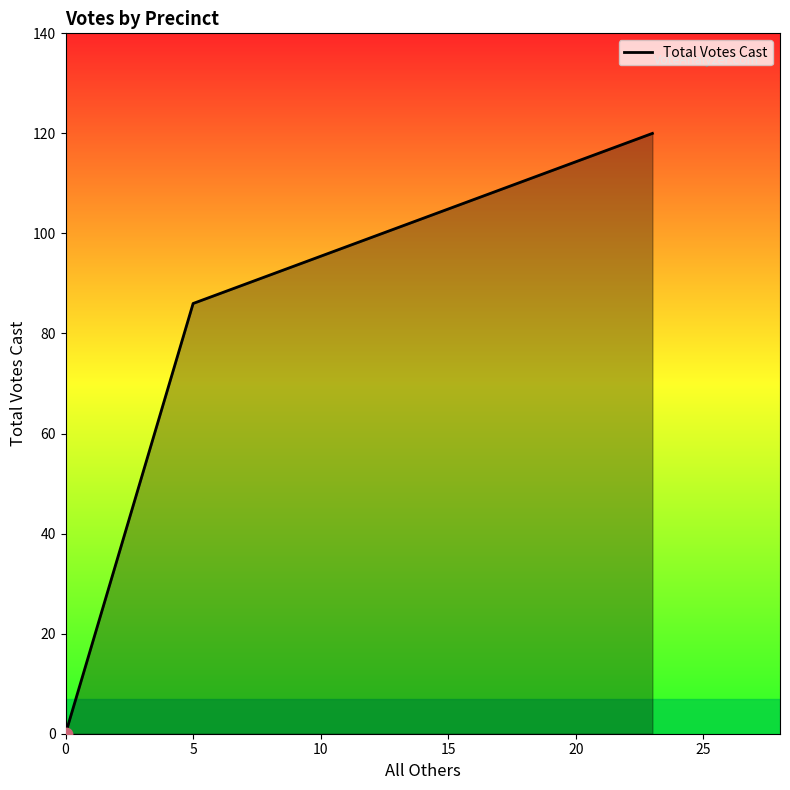

What is the greatest value displayed?

120